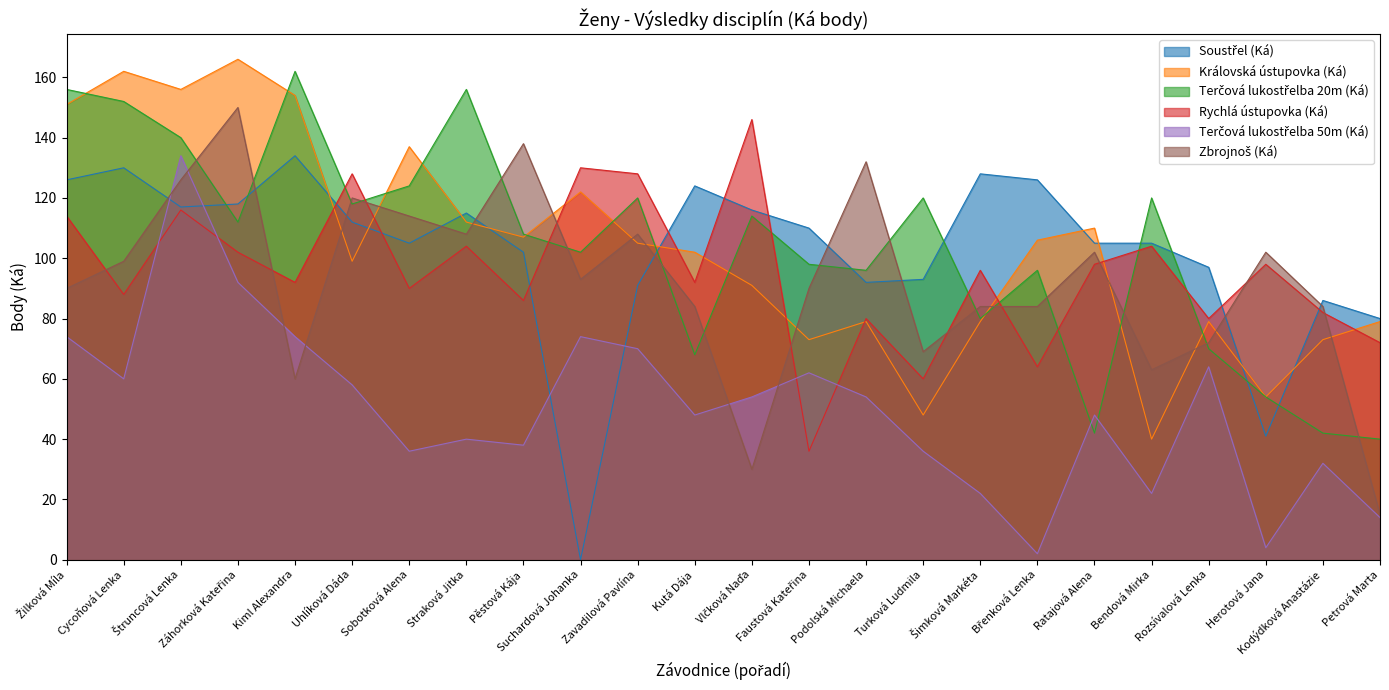

Does the chart display data point markers on the line(s)?

No